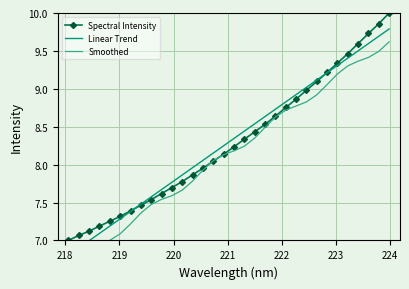

How many data points in Smoothed are less than 8?

14